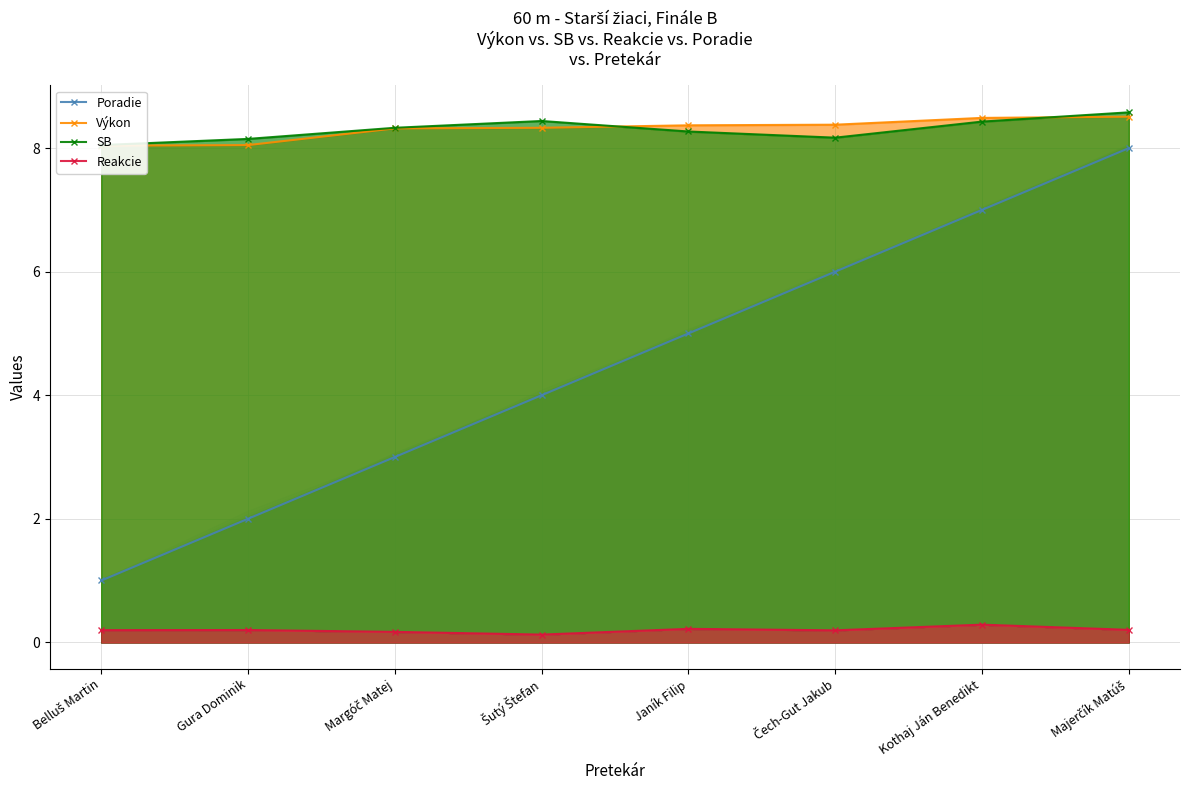

Does the chart have visible grid lines?

Yes